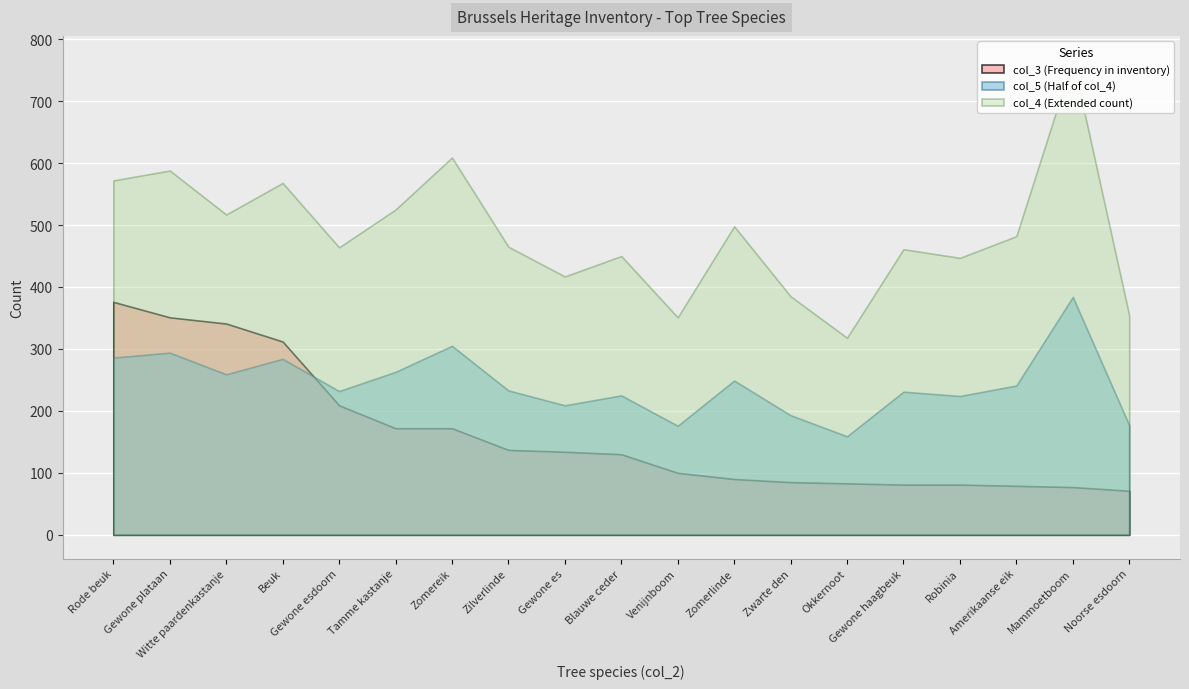

Reading left to right, extract all data points from this chart.

col_3: Rode beuk=376	Gewone plataan=351	Witte paardenkastanje=341	Beuk=312	Gewone esdoorn=209	Tamme kastanje=172	Zomereik=172	Zilverlinde=137	Gewone es=134	Blauwe ceder=130	Venijnboom=100	Zomerlinde=90	Zwarte den=85	Okkernoot=83	Gewone haagbeuk=81	Robinia=81	Amerikaanse eik=79	Mammoetboom=77	Noorse esdoorn=71
col_4: Rode beuk=572	Gewone plataan=588	Witte paardenkastanje=517	Beuk=568	Gewone esdoorn=464	Tamme kastanje=525	Zomereik=609	Zilverlinde=465	Gewone es=417	Blauwe ceder=450	Venijnboom=351	Zomerlinde=498	Zwarte den=385	Okkernoot=318	Gewone haagbeuk=461	Robinia=447	Amerikaanse eik=482	Mammoetboom=767	Noorse esdoorn=354
col_5: Rode beuk=286	Gewone plataan=294	Witte paardenkastanje=259	Beuk=284	Gewone esdoorn=232	Tamme kastanje=263	Zomereik=305	Zilverlinde=233	Gewone es=209	Blauwe ceder=225	Venijnboom=176	Zomerlinde=249	Zwarte den=193	Okkernoot=159	Gewone haagbeuk=231	Robinia=224	Amerikaanse eik=241	Mammoetboom=384	Noorse esdoorn=177